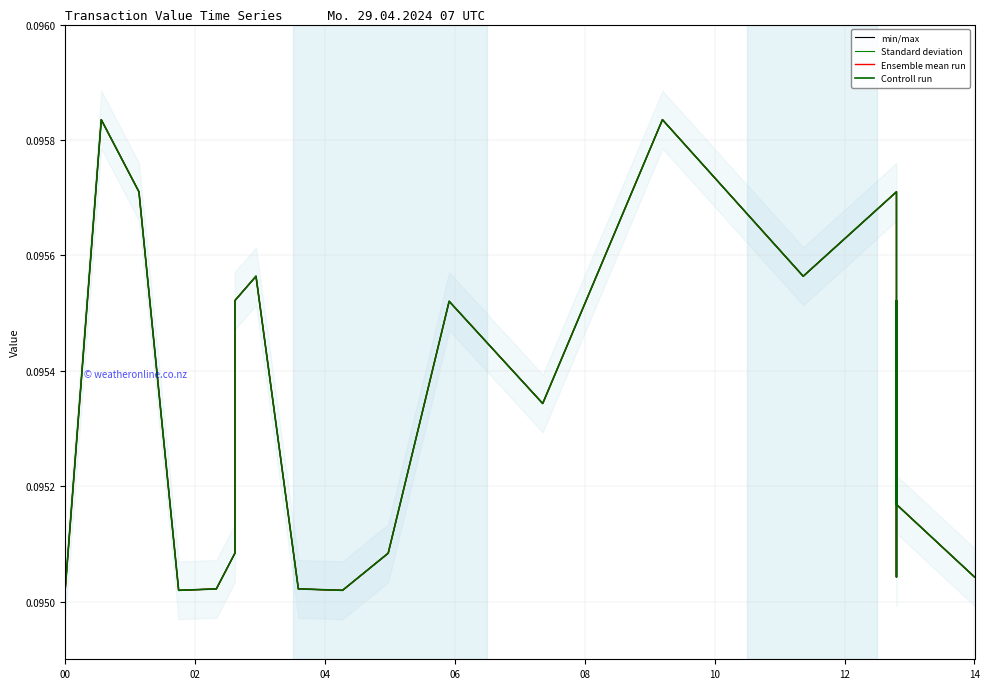

What is the minimum value for Standard deviation?

0.1